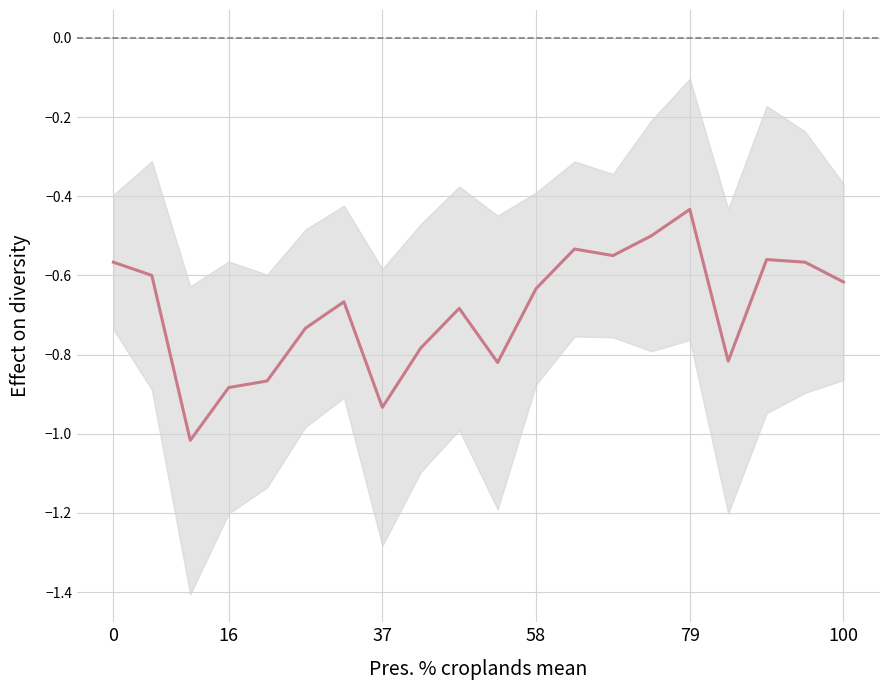

Is this an area chart (filled region under the line)?

No